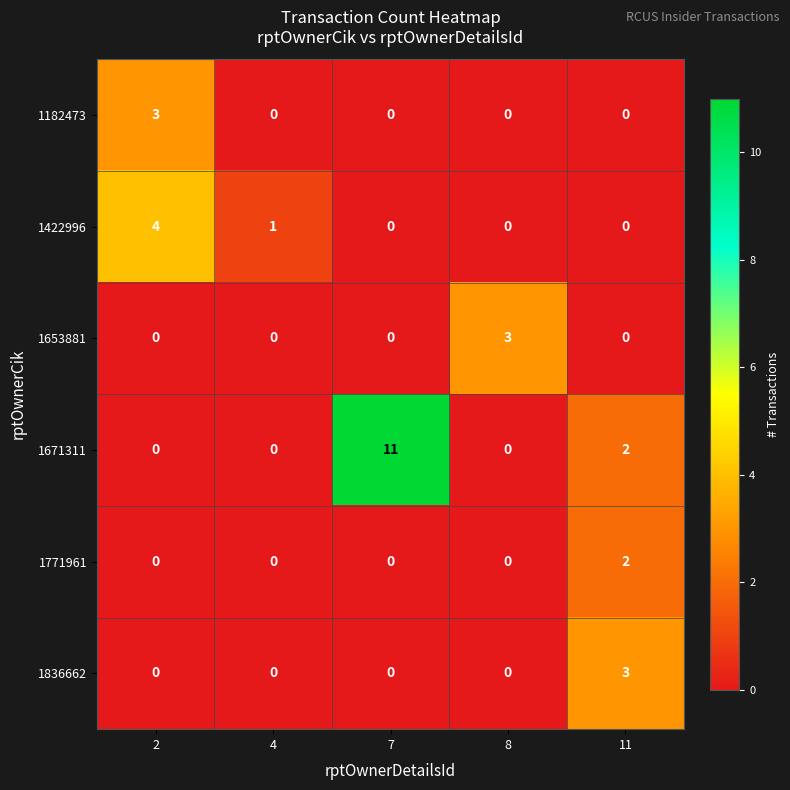

Which series has the widest spread of values?

1671311